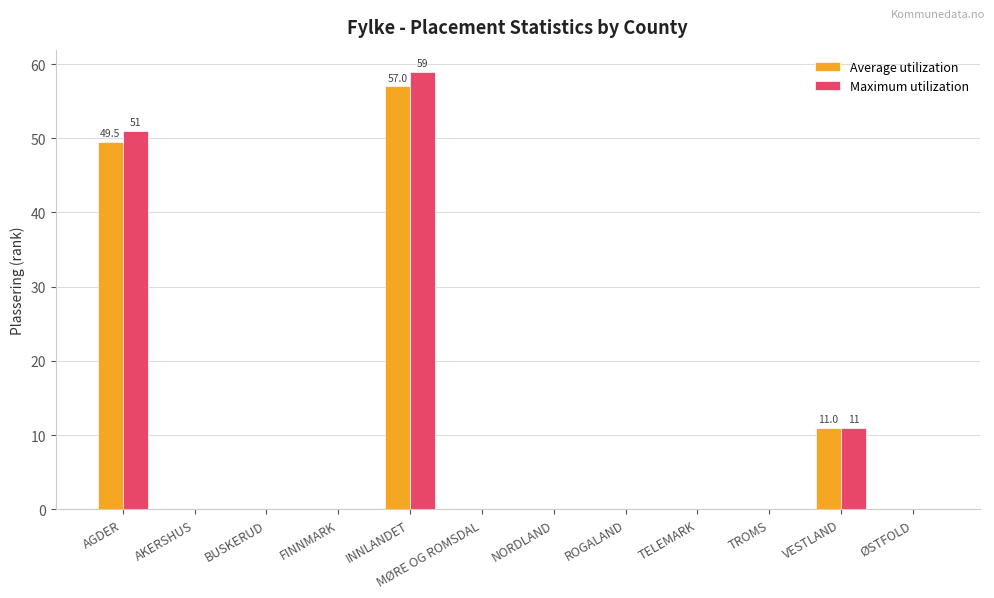

What is the greatest value displayed?

59.0